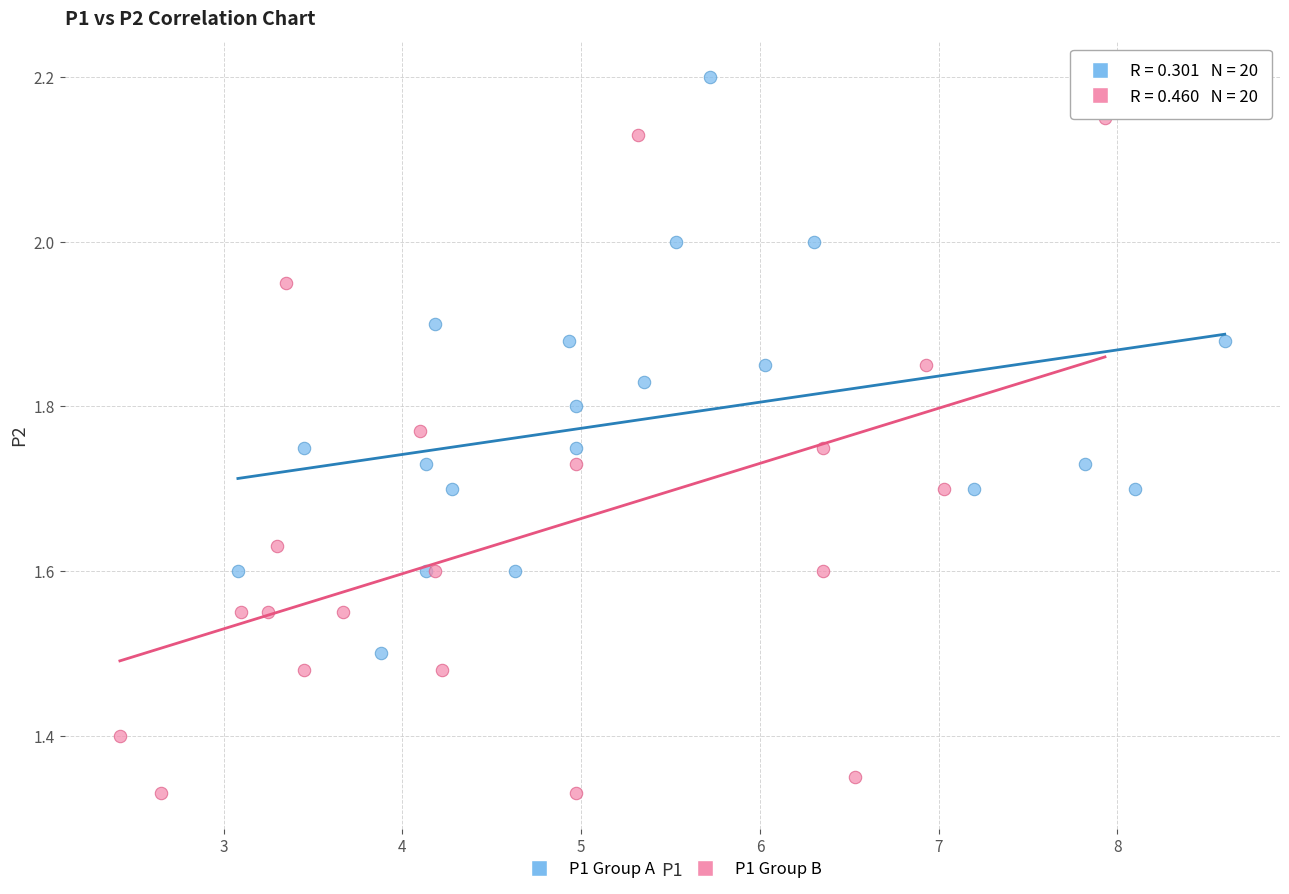

Which series has the widest spread of Y values?

P1 Group B